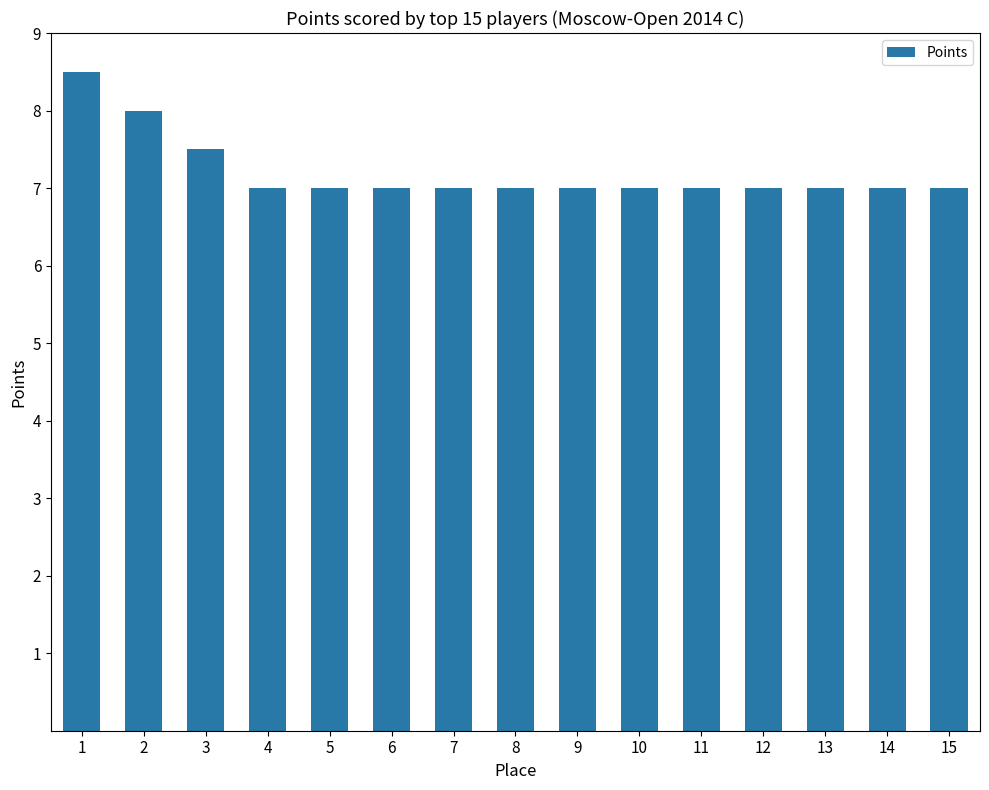

How many bars are there in total?

15